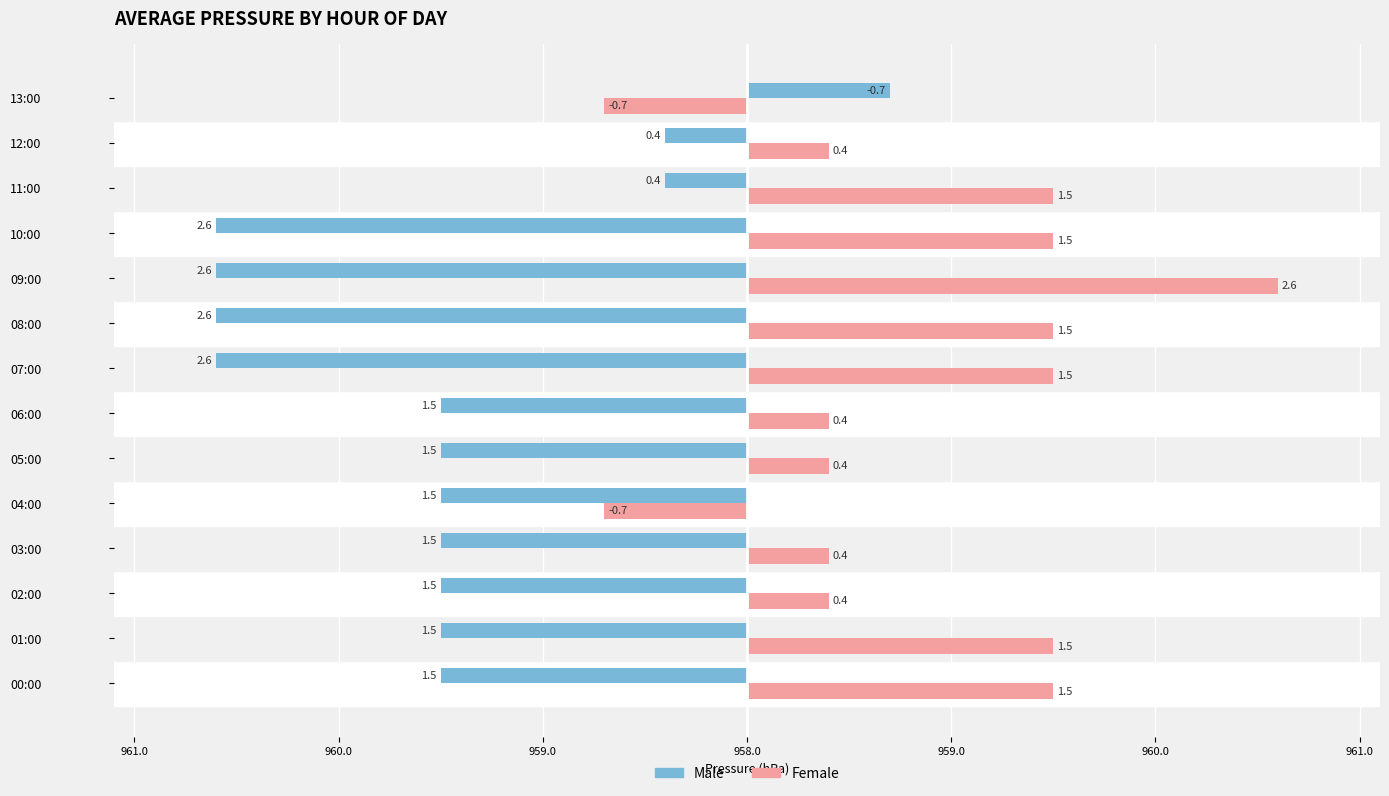

At how many categories does at least one series exceed -2?

14